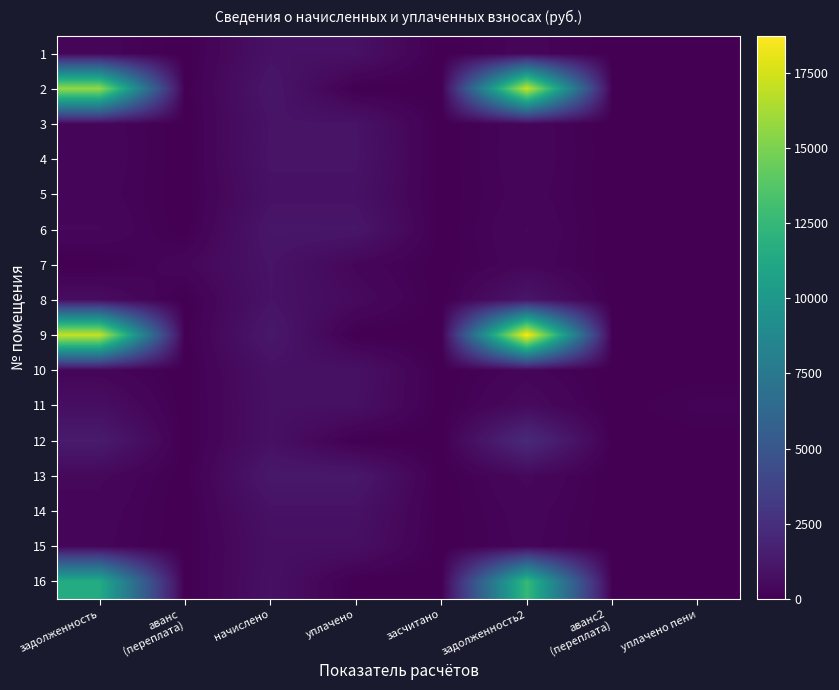

List the series in order of their peak value, lowest first.

15, 11, 10, 1, 5, 14, 3, 7, 4, 8, 6, 13, 12, 16, 2, 9